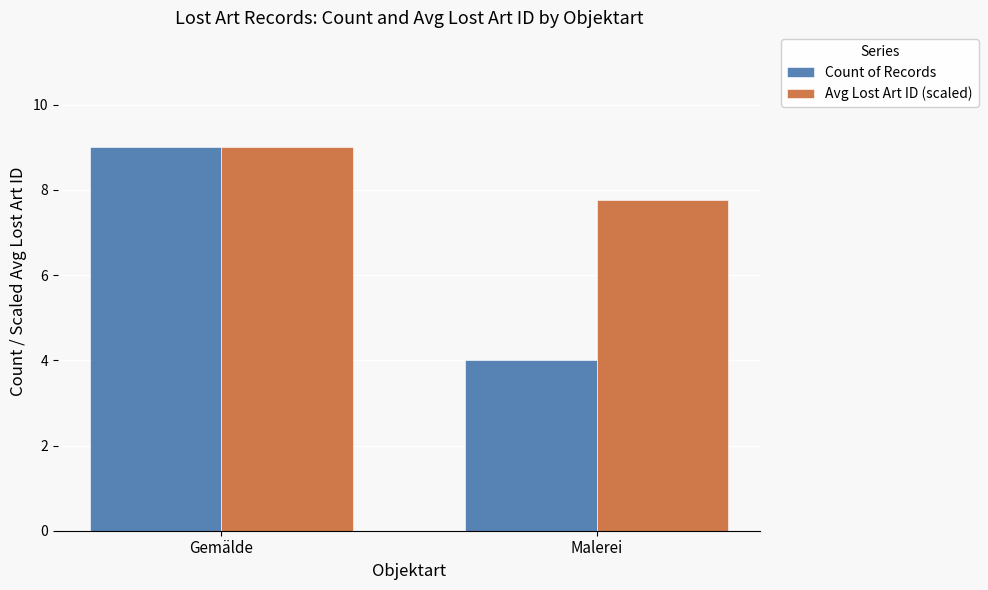

How many data points in Avg Lost Art ID (scaled) are less than 9?

1